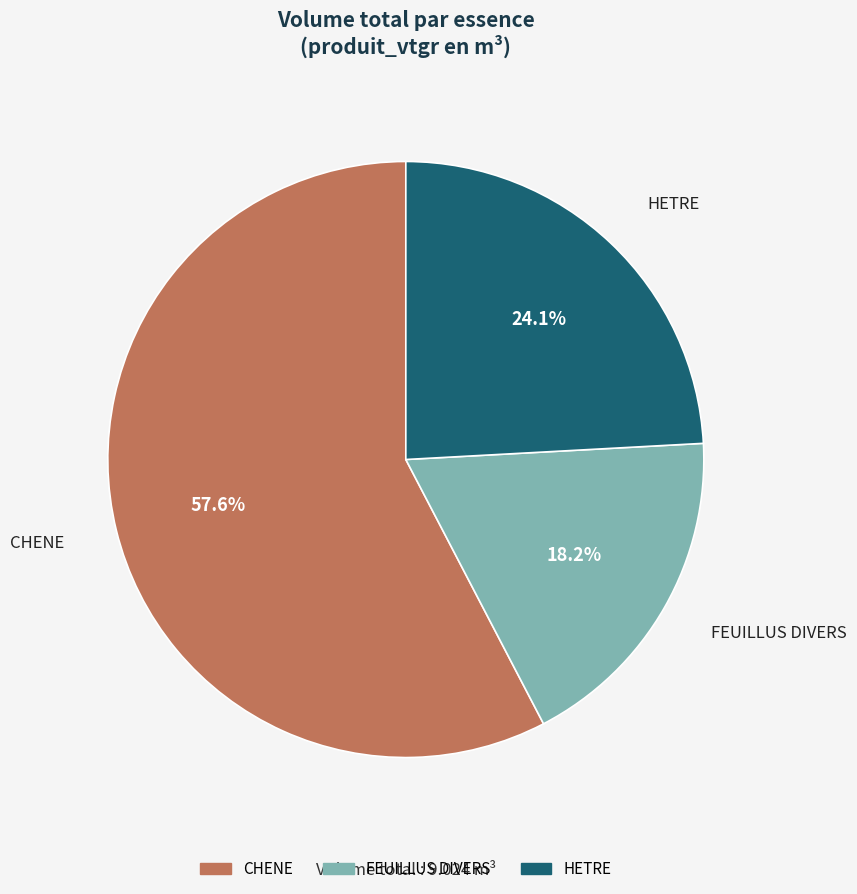

The FEUILLUS DIVERS slice represents 8% of the pie. True or false?

False